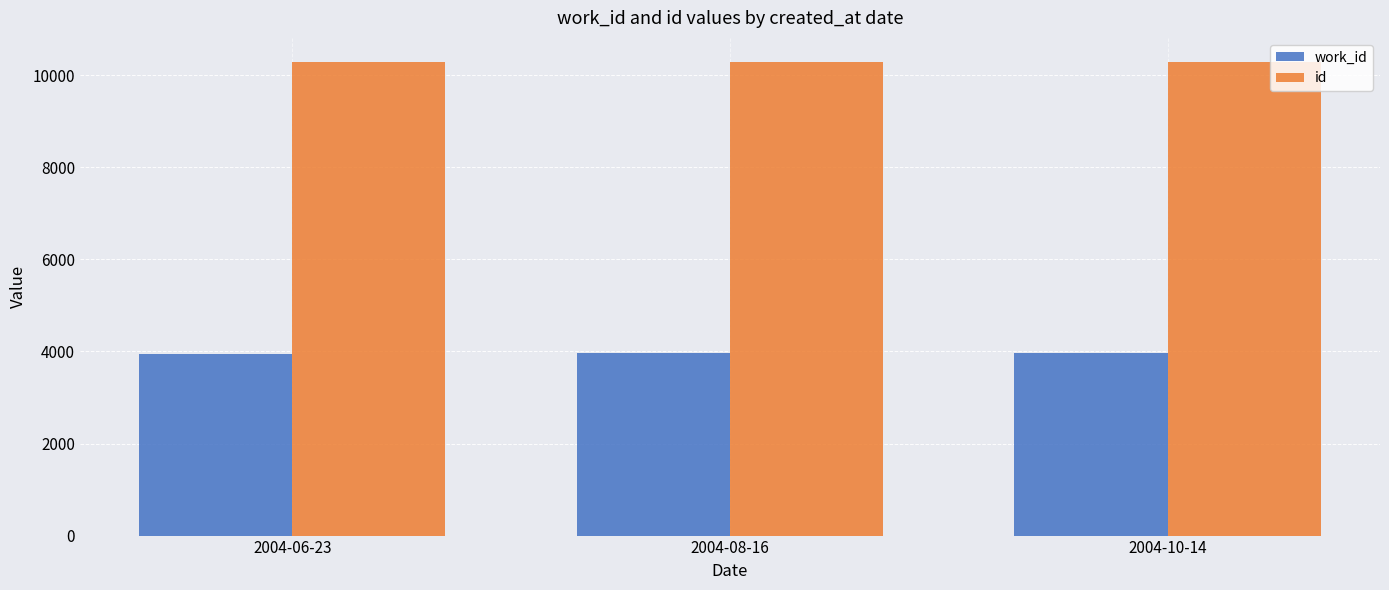

What is the maximum value shown in the chart?

10299